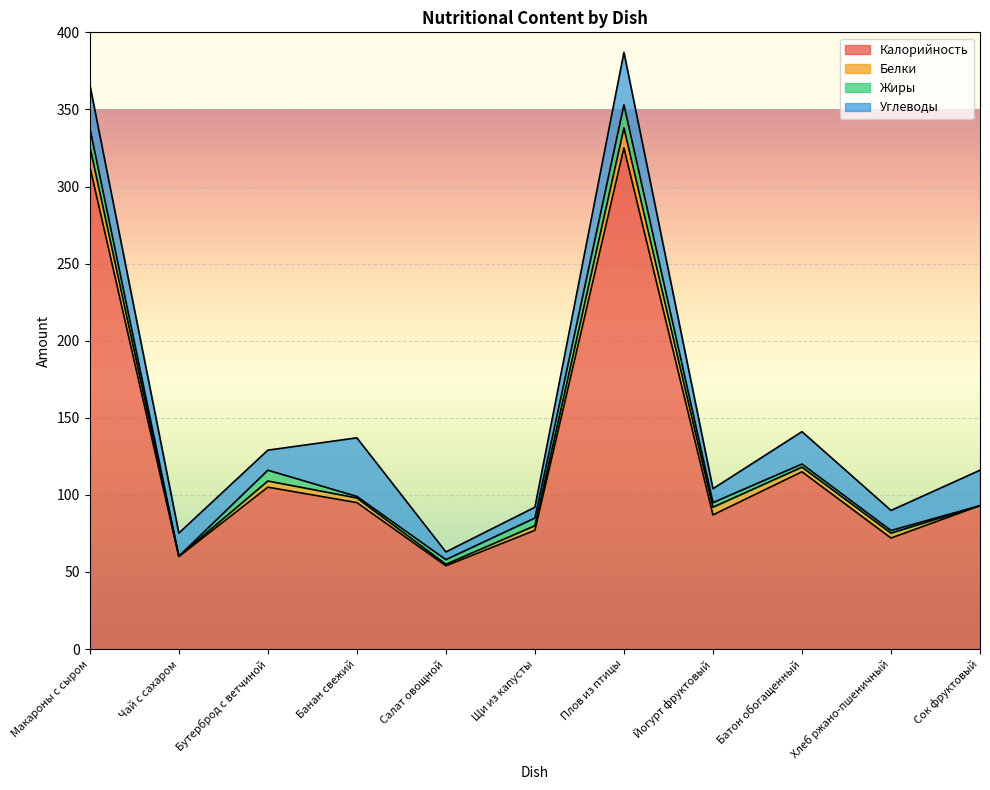

Where do Белки and Жиры first cross each other?

Чай с сахаром and Бутерброд с ветчиной